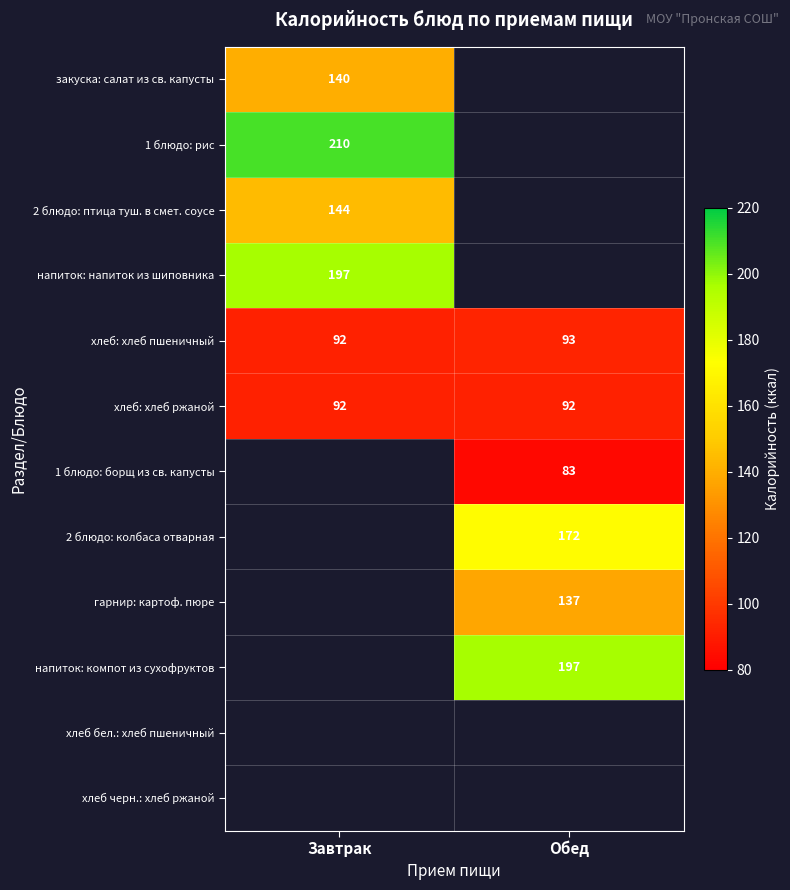

The value of 2 блюдо: колбаса отварная at Обед is 294. True or false?

False